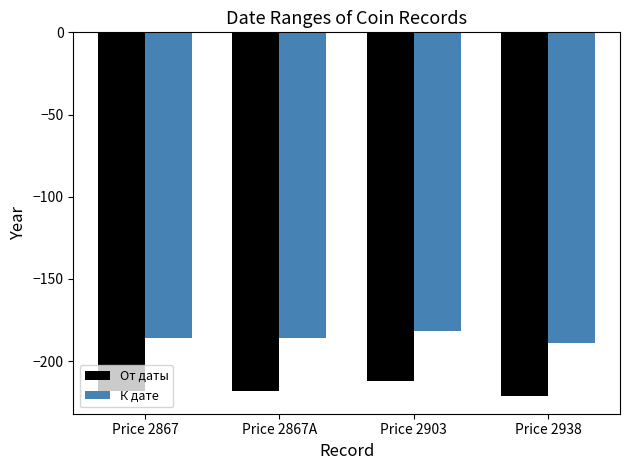

What is the difference between the highest and lowest values at Price 2938?

32